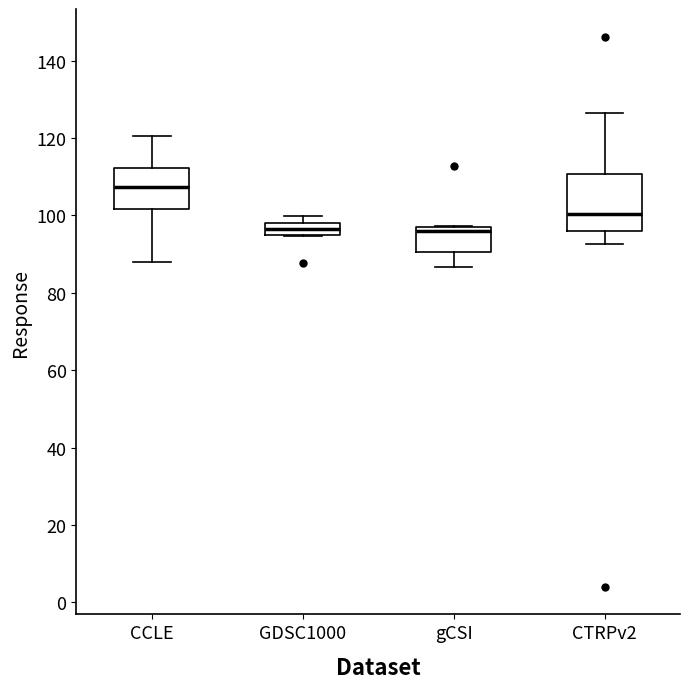

Reading left to right, transcribe this box plot: for each box, give where its median line is, the range the box spans, and where its two whiskers end, as read against the y-axis. The values are not printed on the chart, so give them approximately, as read against the axis.

CCLE: median 108, box 102 to 112, whiskers 88 to 120
GDSC1000: median 96, box 94 to 98, whiskers 94 to 100
gCSI: median 96 (just below the box's upper edge), box 90 to 96, whiskers 86 to 98
CTRPv2: median 100, box 96 to 110, whiskers 92 to 126